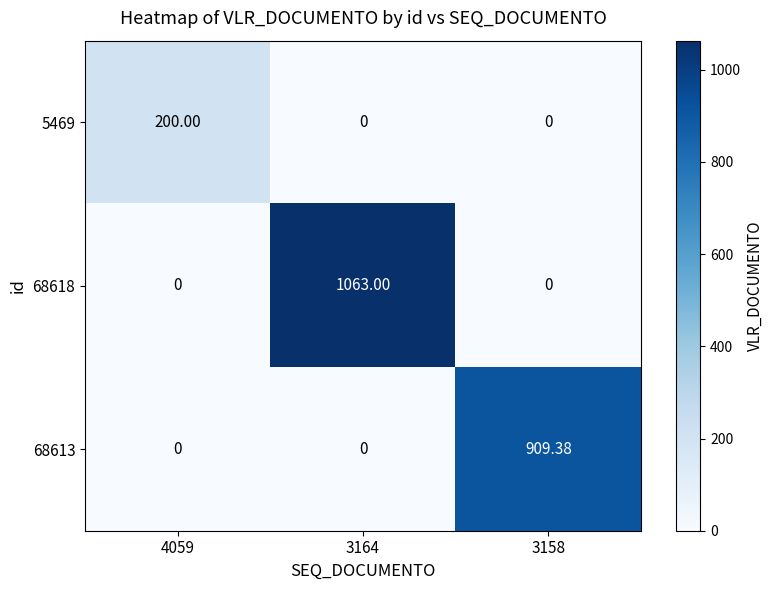

Is the value of 68618 at 3164 greater than the value of 5469 at 3158?

Yes